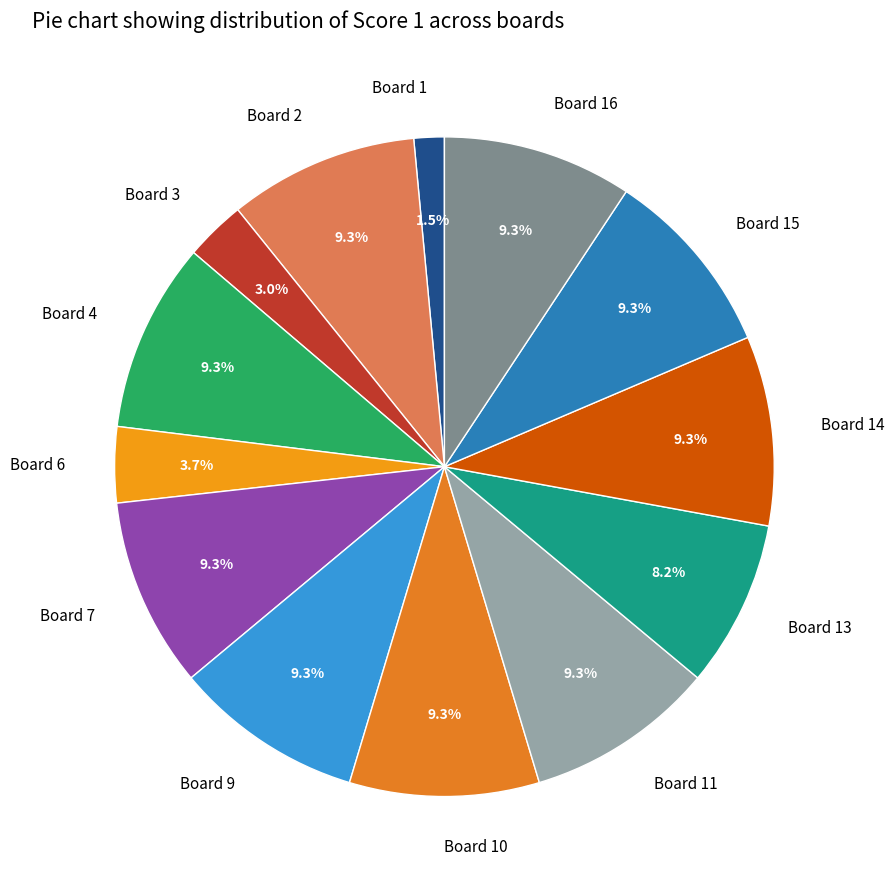

How many segments does this pie chart have?

13